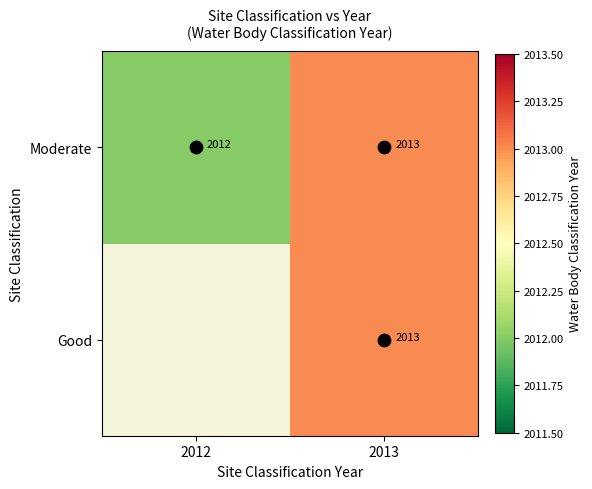

What value does the Good series have at 2013?

2013.0